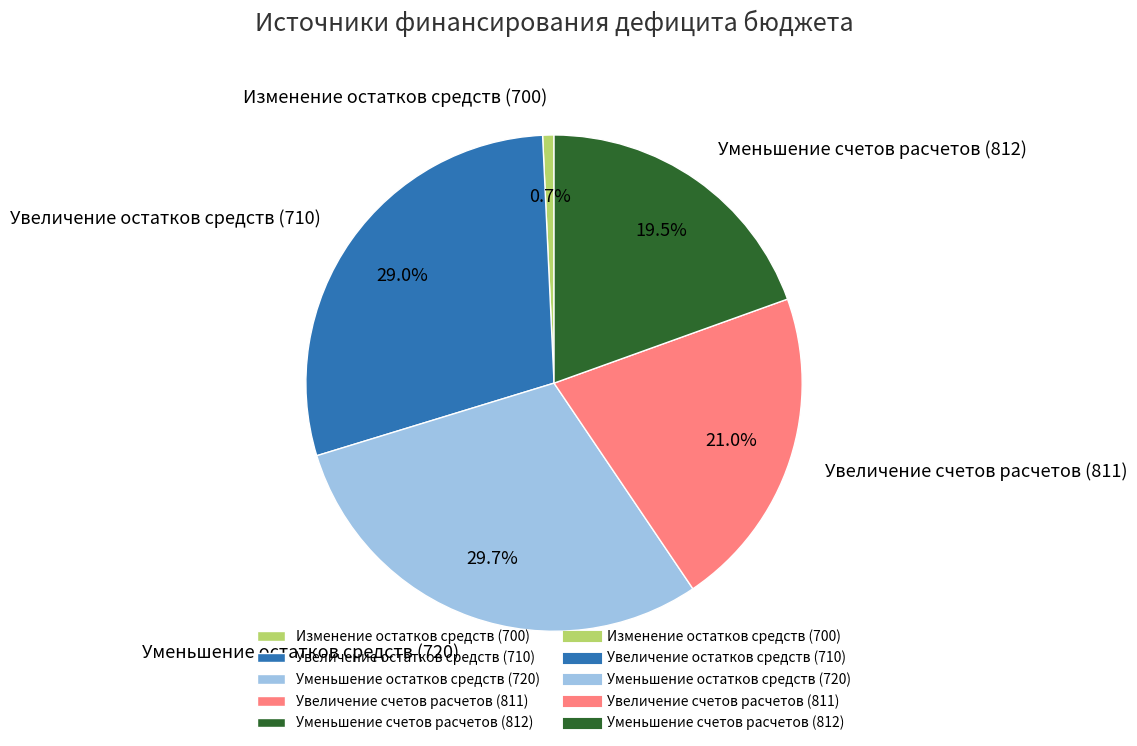

To the nearest percent, what is the average slice percentage?

20%